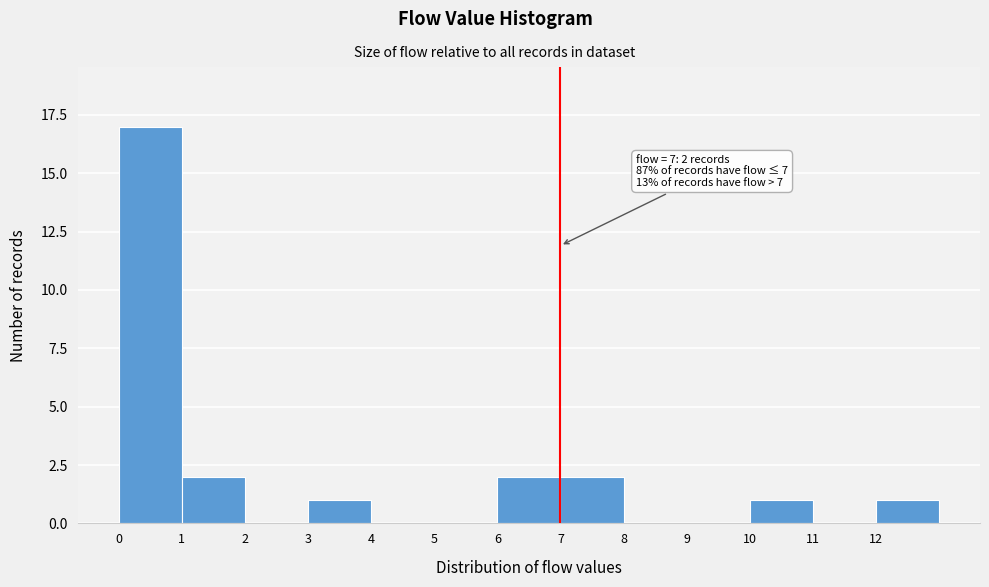

Over which range of the x-axis is the bar tallest?

0 to 1